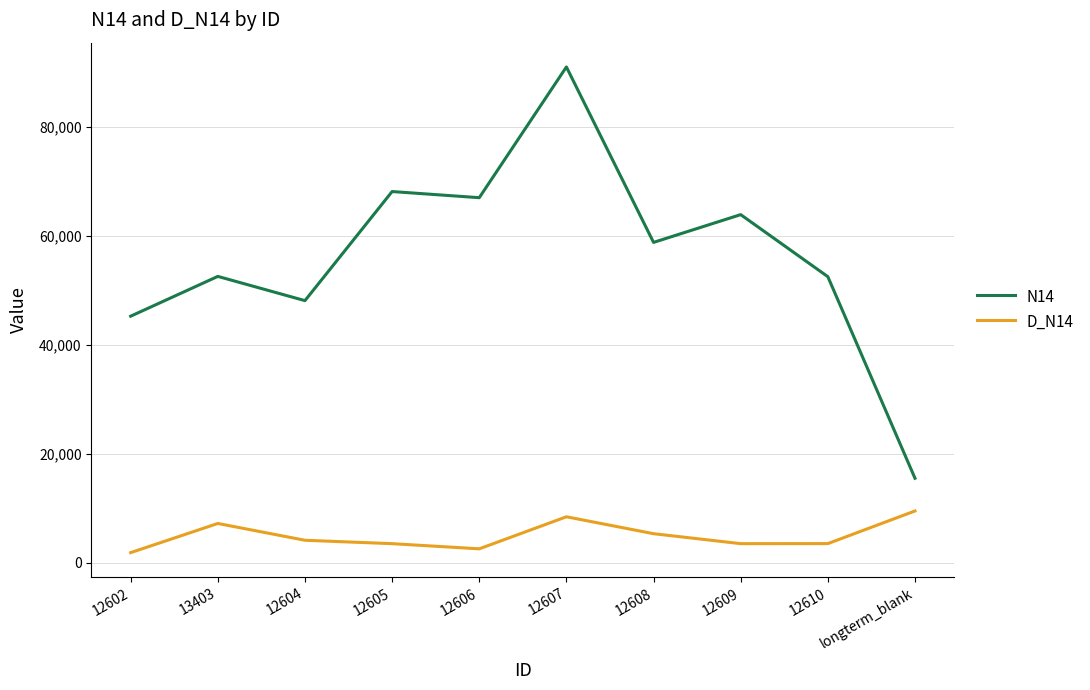

At 12609, list the series in order from smallest to largest.

D_N14, N14